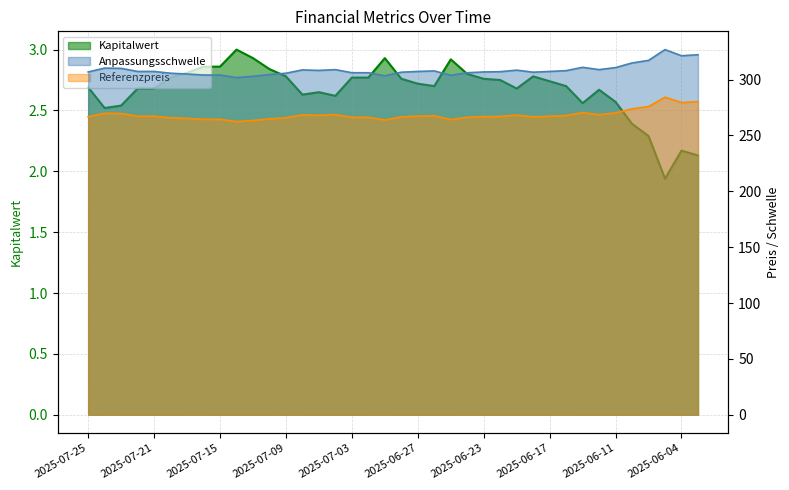

Which series has the largest total across all categories?

Anpassungsschwelle